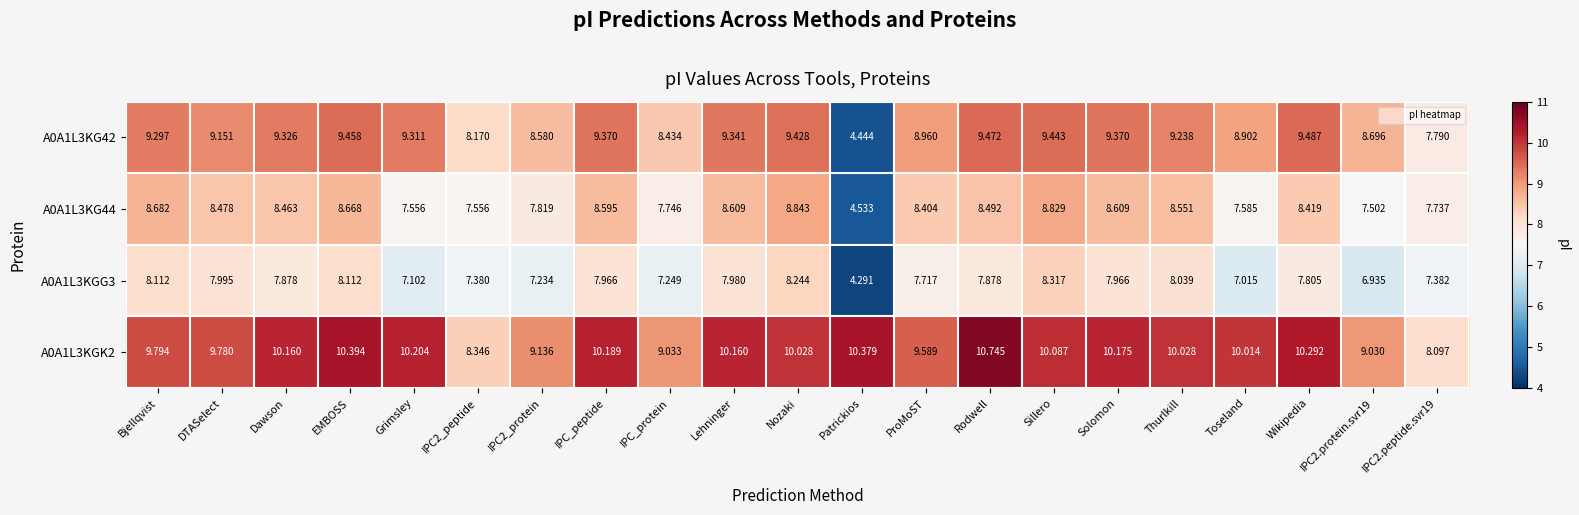

Is the value of A0A1L3KG42 at Rodwell greater than the value of A0A1L3KG44 at Nozaki?

Yes